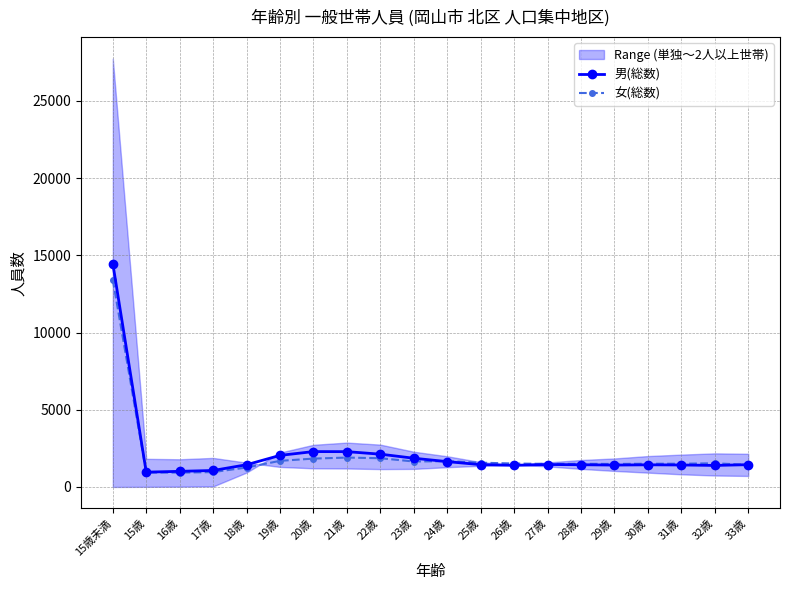

What is the sum of the 男(総数) values at 23歳 and 24歳?

3503